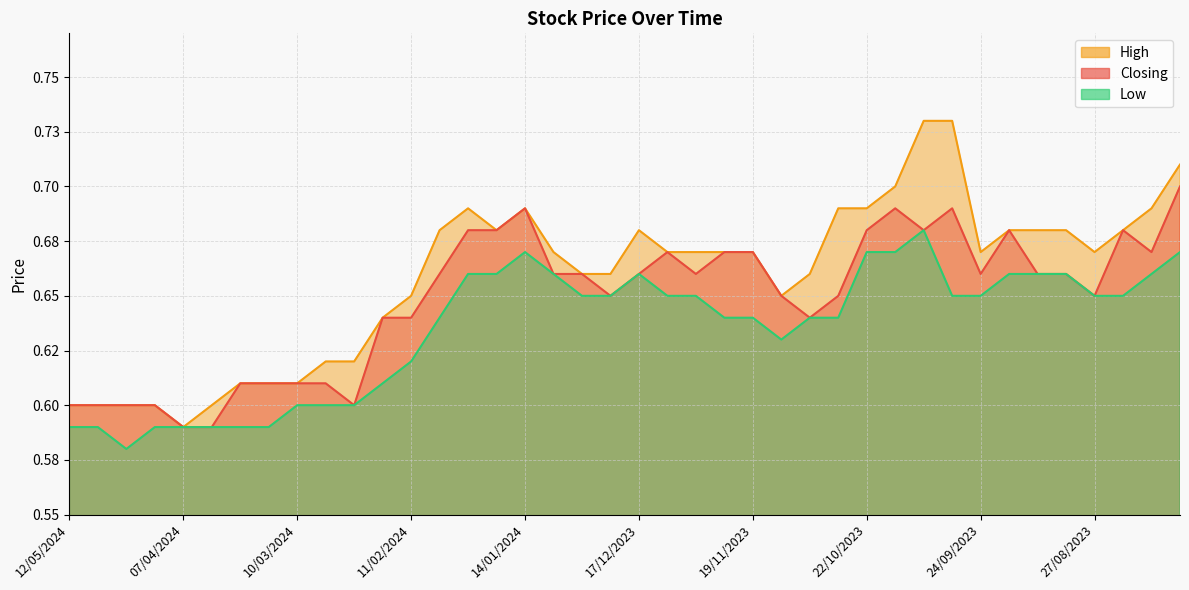

Which series has the largest range (max minus min)?

High